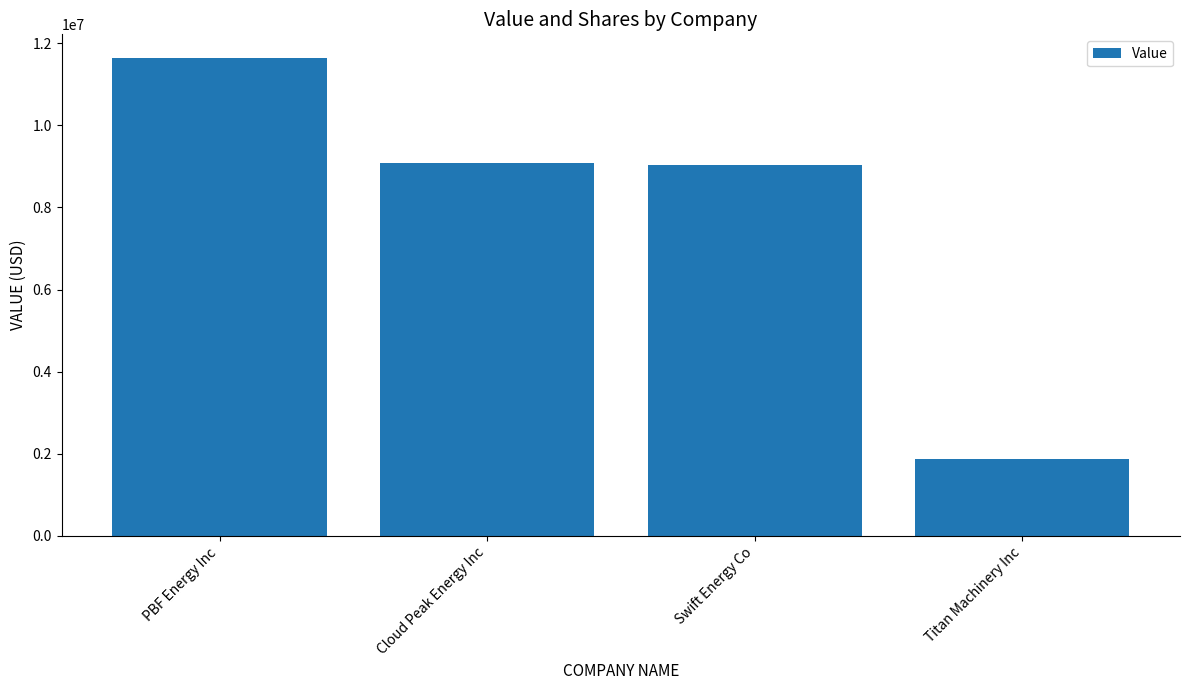

What is the approximate value at Titan Machinery Inc?

1865000